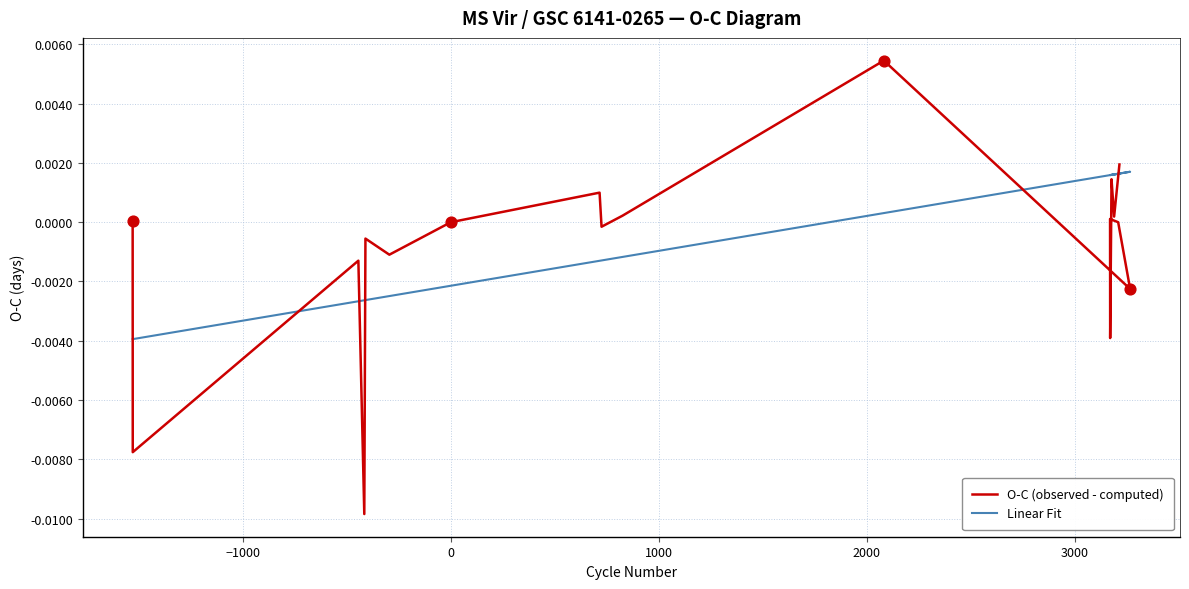

Which series has the widest spread of Y values?

O-C (observed - computed)